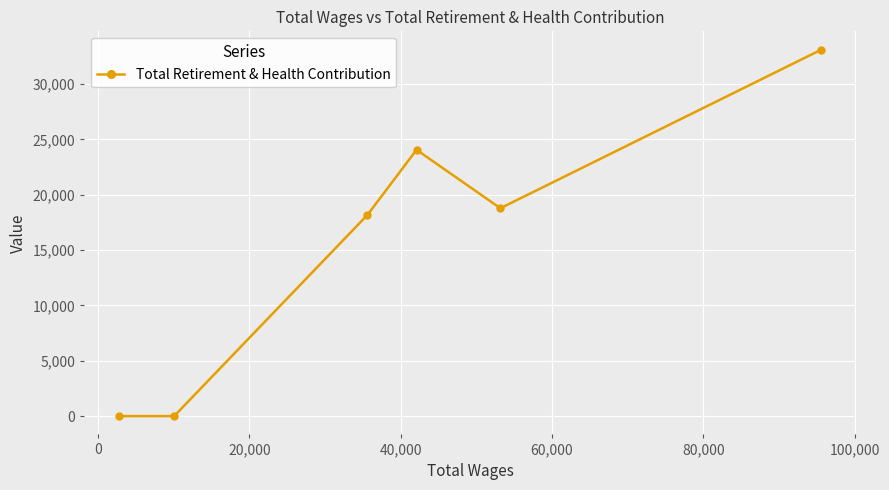

How many interior local peaks (higher than both neighbors) does the data have?

1